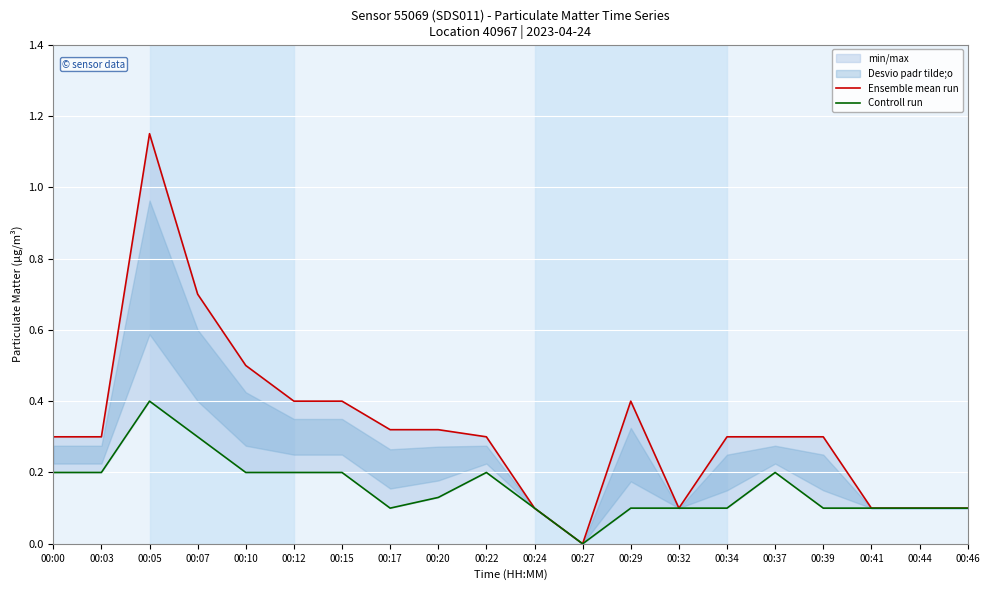

True or false: Ensemble mean run has a value of 0.5 at 00:22.

False